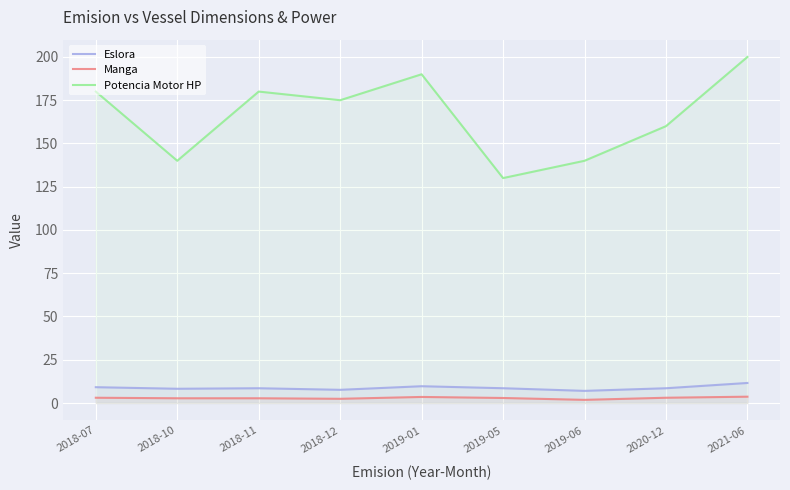

Rank the categories by Potencia Motor HP value from lowest to highest.

2019-05, 2018-10, 2019-06, 2020-12, 2018-12, 2018-07, 2018-11, 2019-01, 2021-06